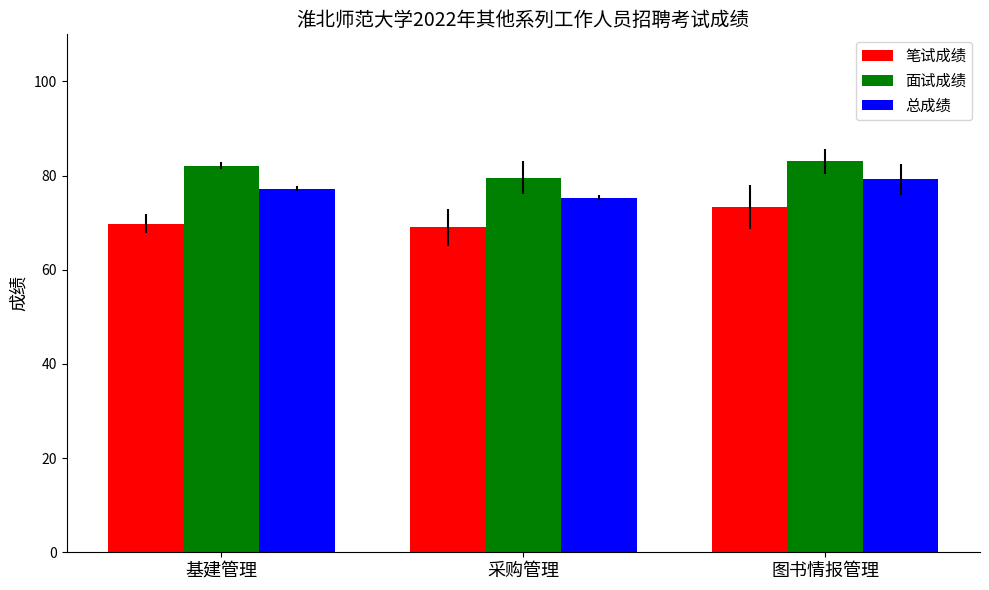

Where does the 面试成绩 series first go above 82?

基建管理